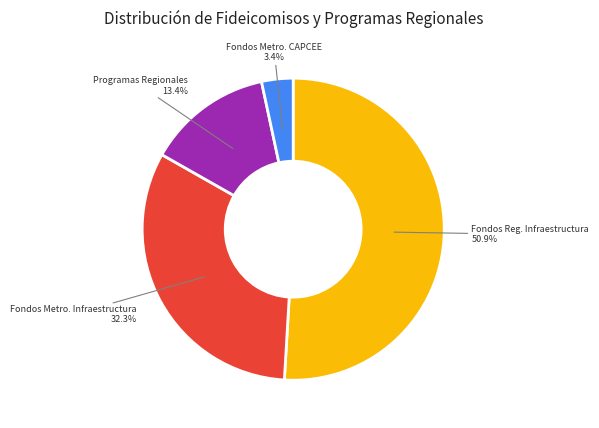

Is there a majority slice in this chart?

Yes